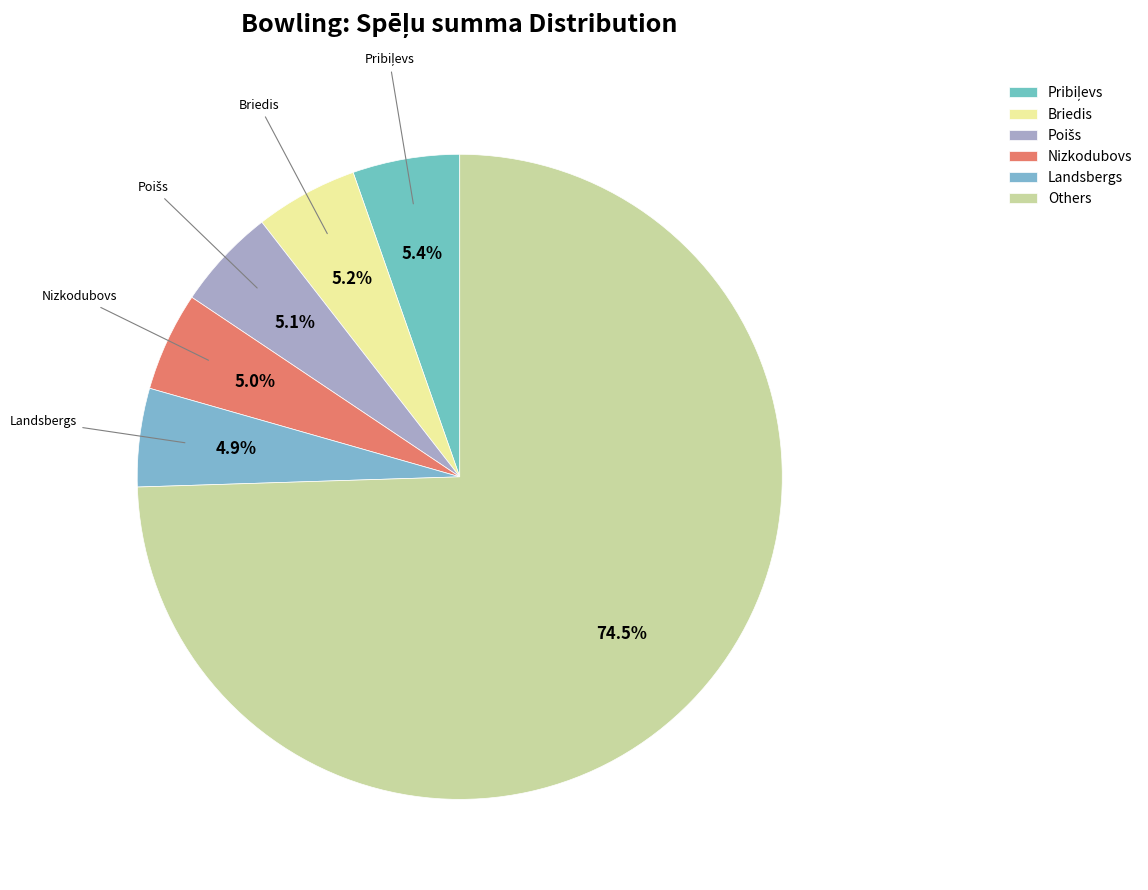

What is the largest slice in the pie chart?

Others